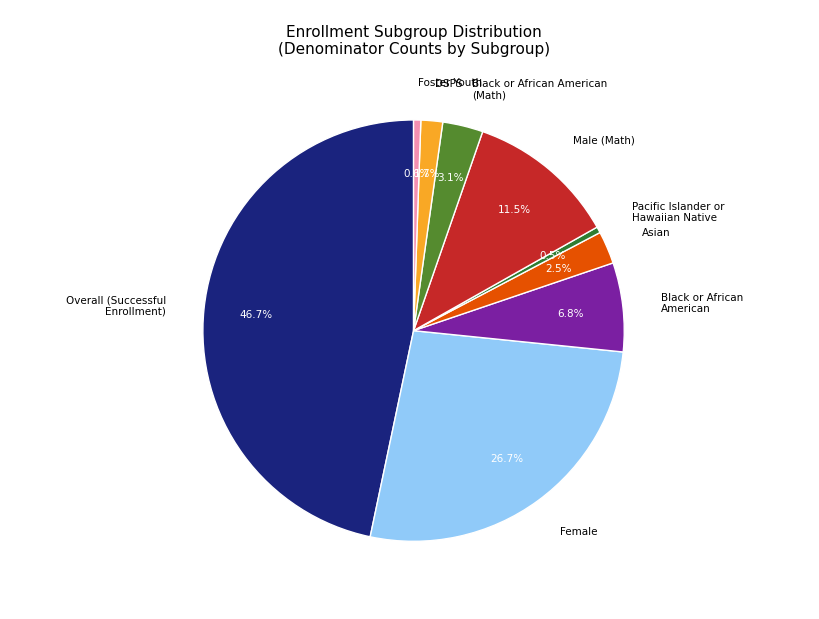

Which category has the biggest portion of the pie?

Overall (Successful Enrollment)